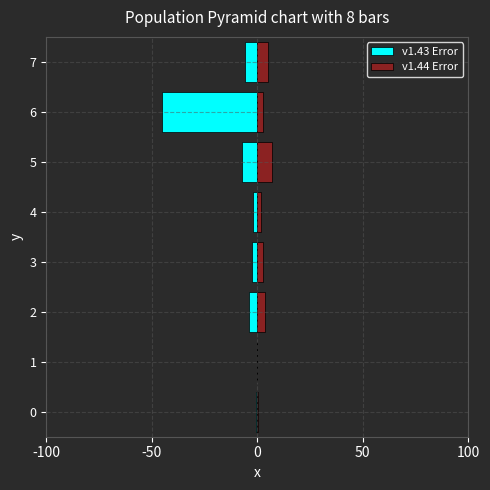

How many bars are there in each group?

2